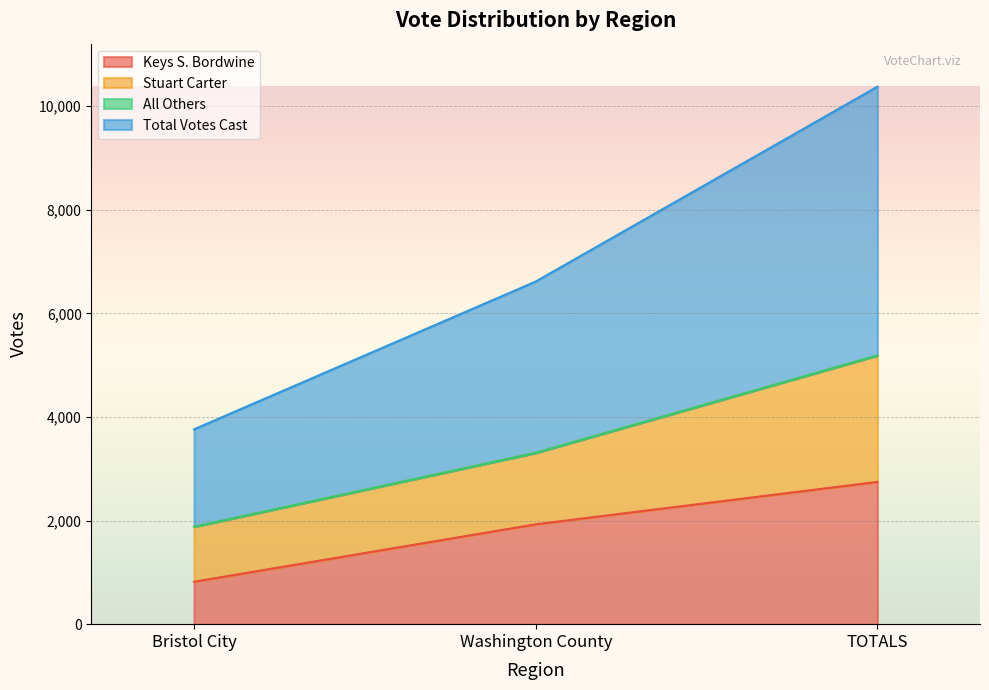

How many categories are shown in the chart?

3